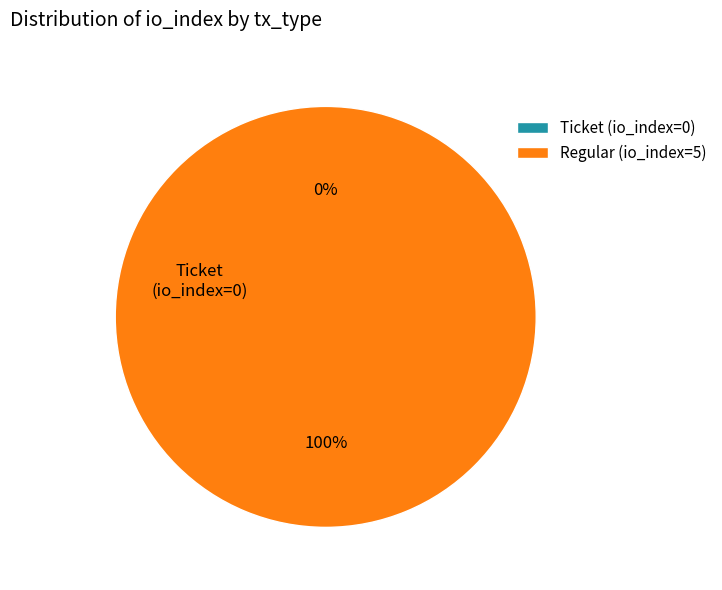

What percentage do Ticket (io_index=0) and Regular (io_index=5) together represent?

100.0%